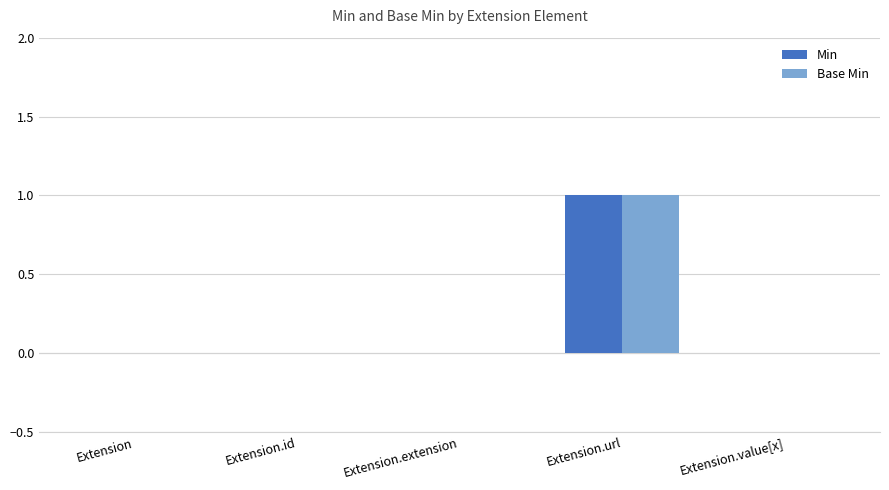

How many groups of bars are there?

5